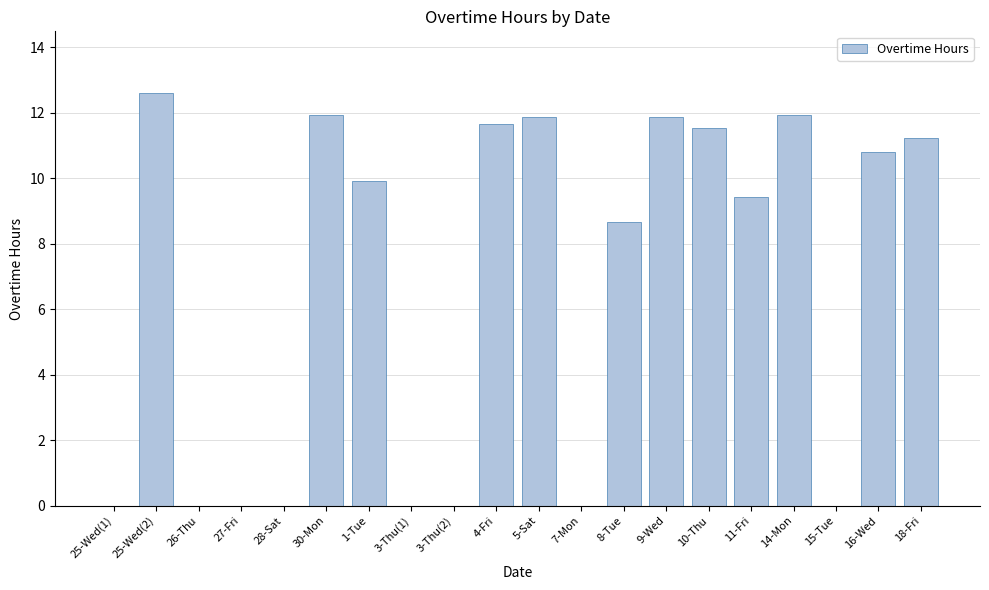

Does the chart contain stacked bars?

No